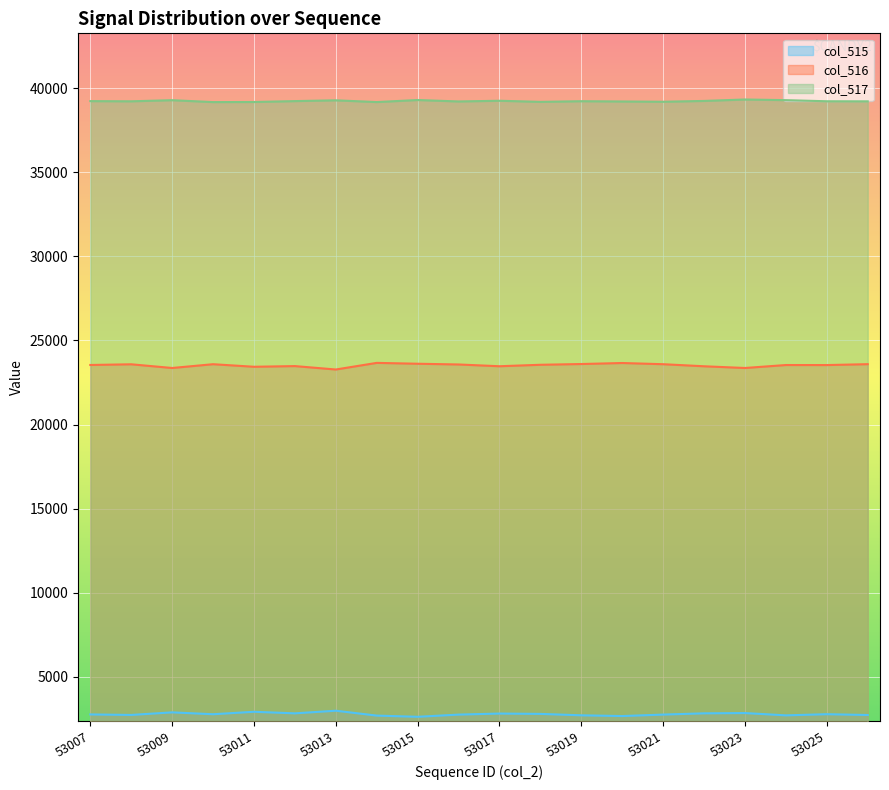

Read the col_517 value at 53016.

39206